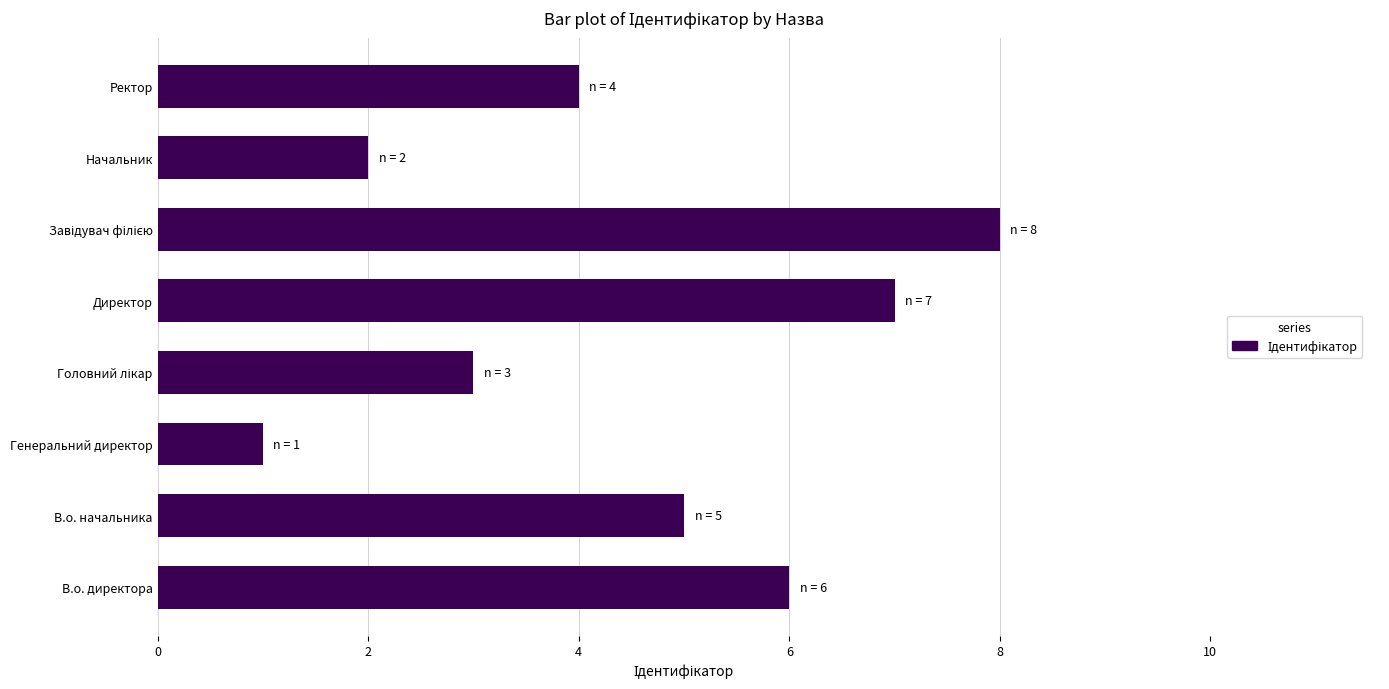

The value at Ректор is 2. True or false?

False